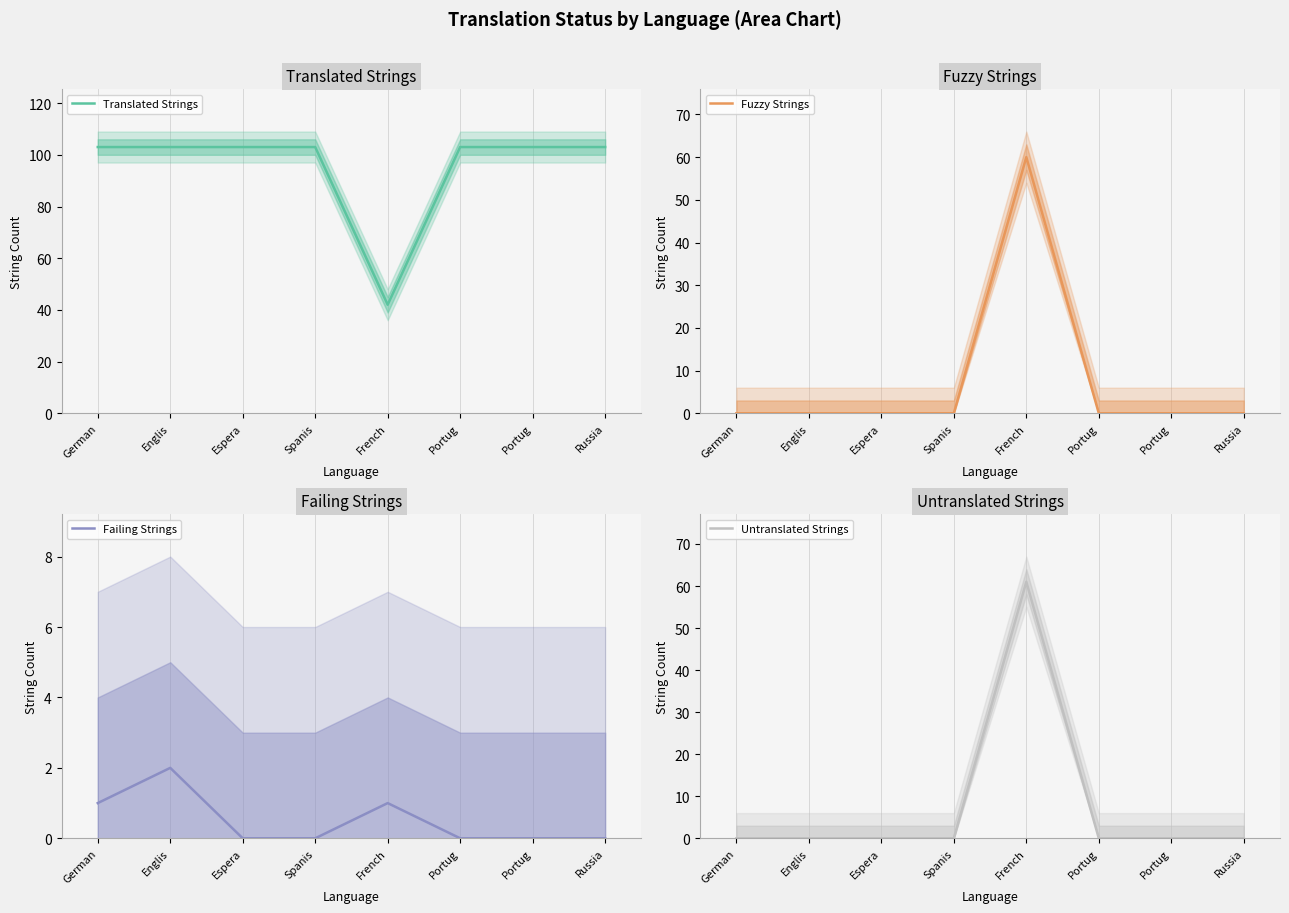

True or false: Failing Strings and Fuzzy Strings intersect in this chart.

False